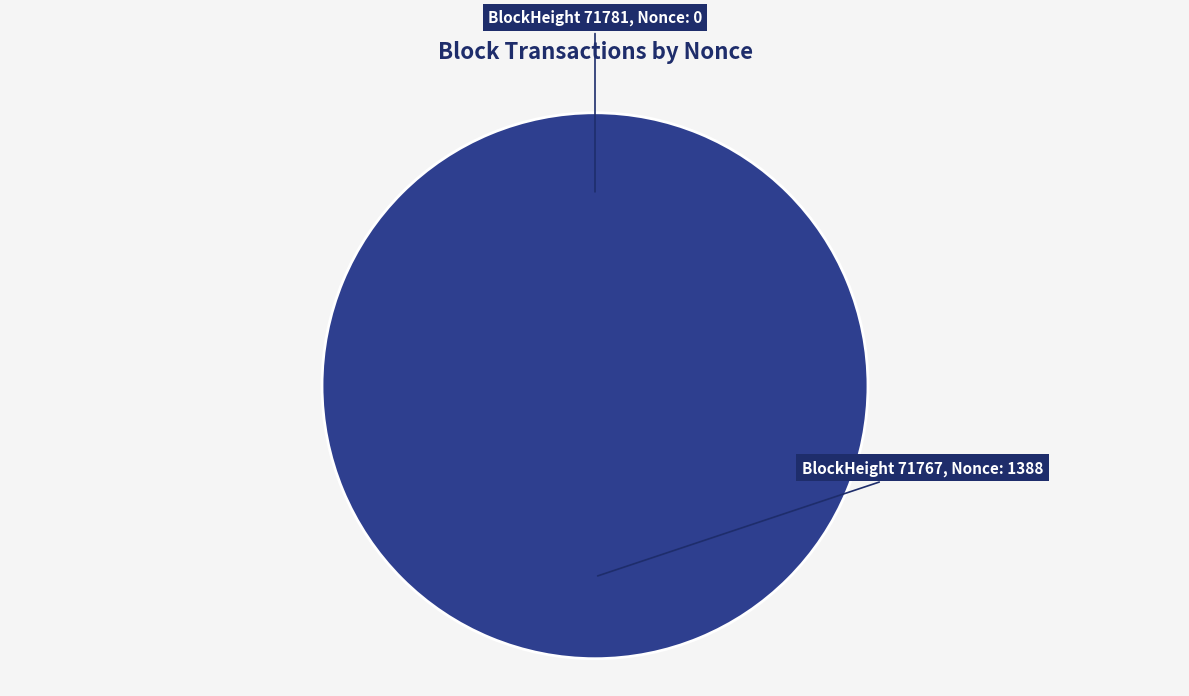

What percentage is the 71767 slice, to the nearest percent?

100%